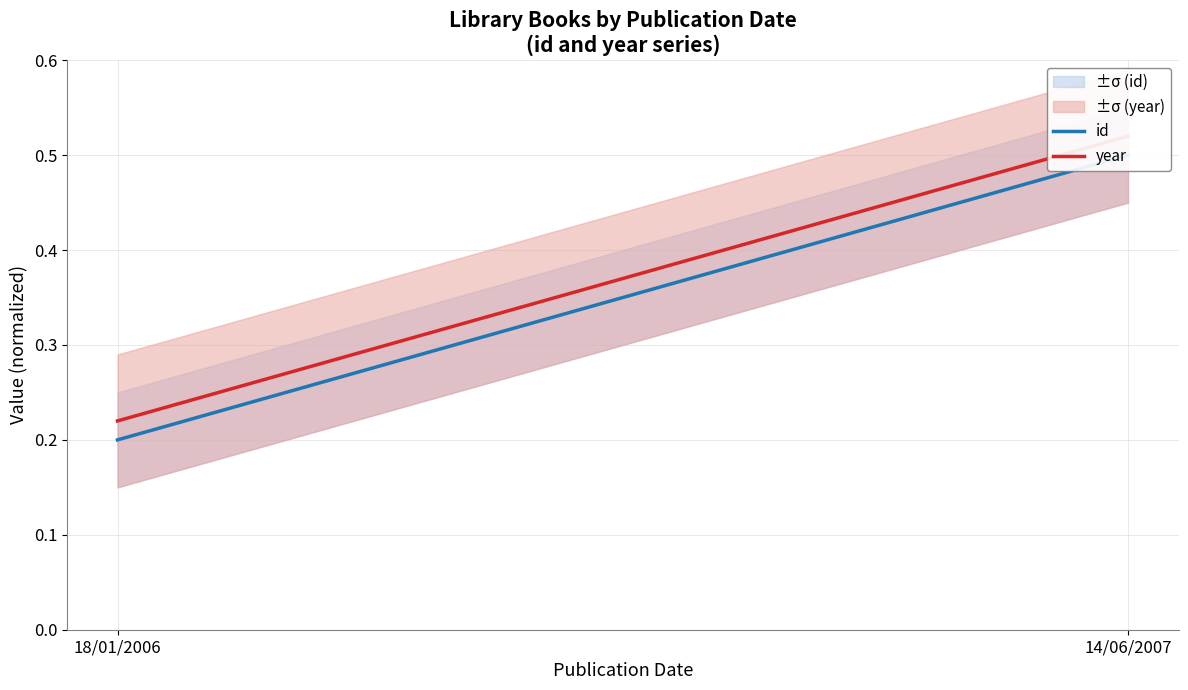

The value of id at 14/06/2007 is 0.7. True or false?

False